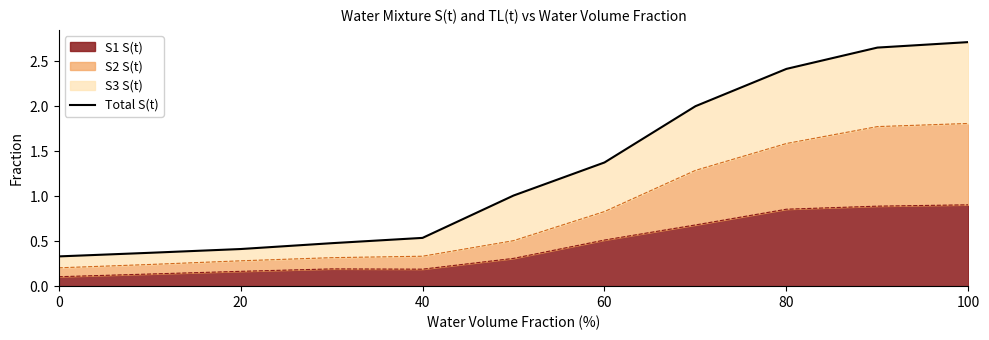

Is it true that S1 S(t) equals 0.9 at 100?

True